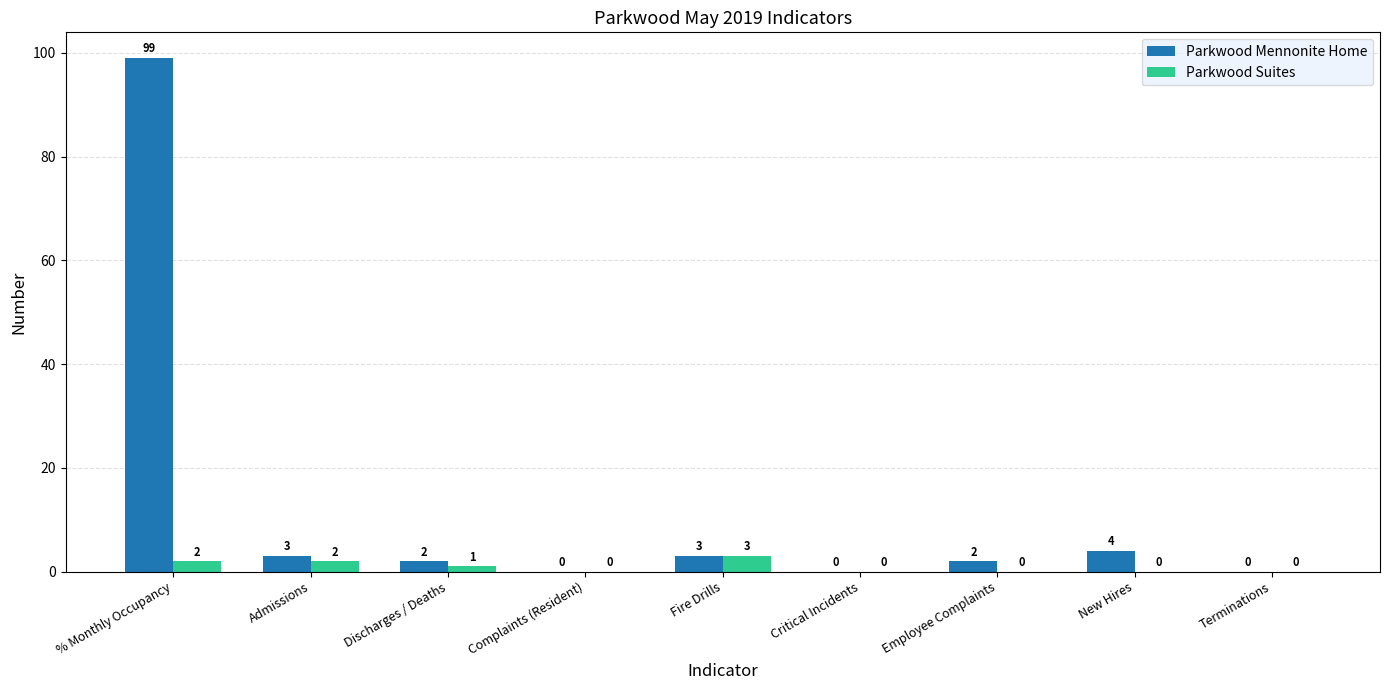

Which series has the largest range (max minus min)?

Parkwood Mennonite Home